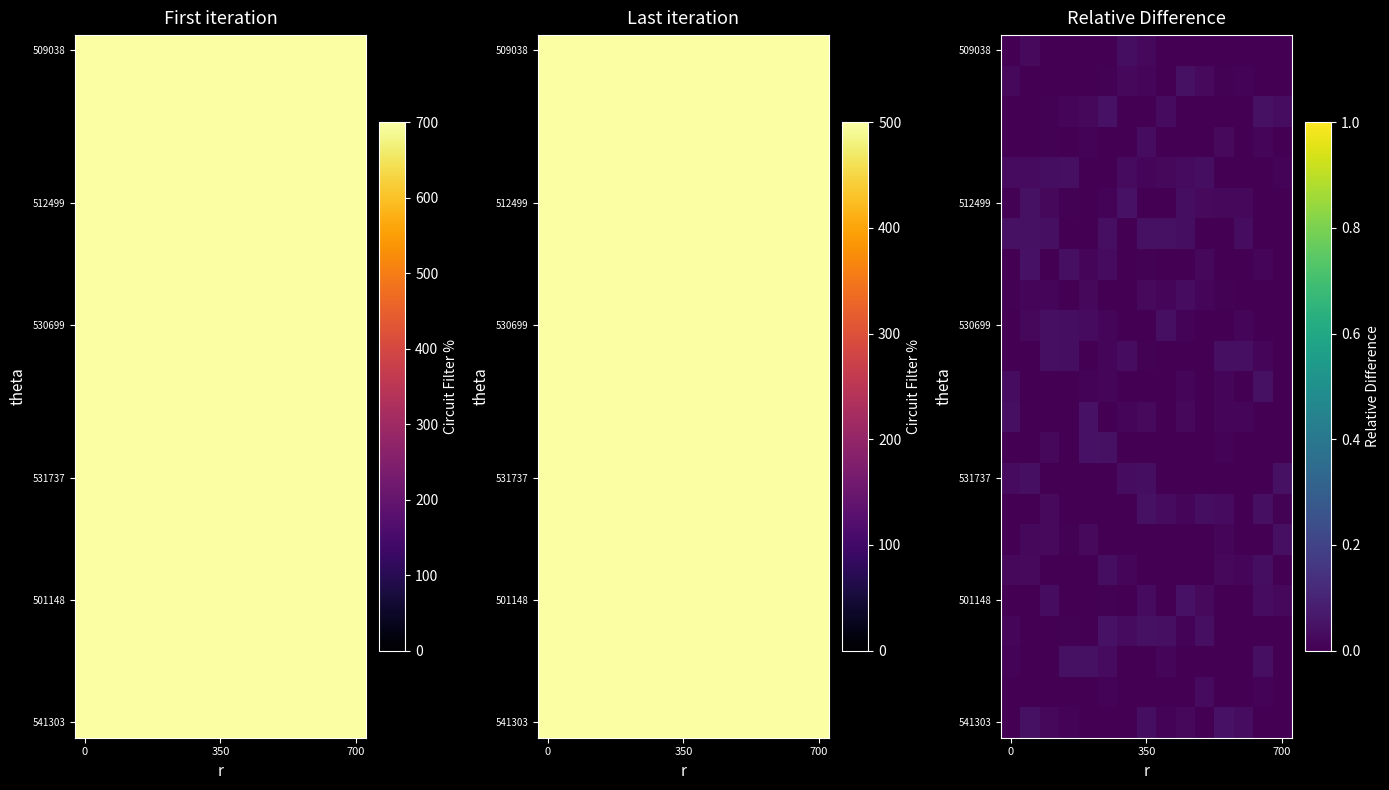

How many series are shown in this chart?

23